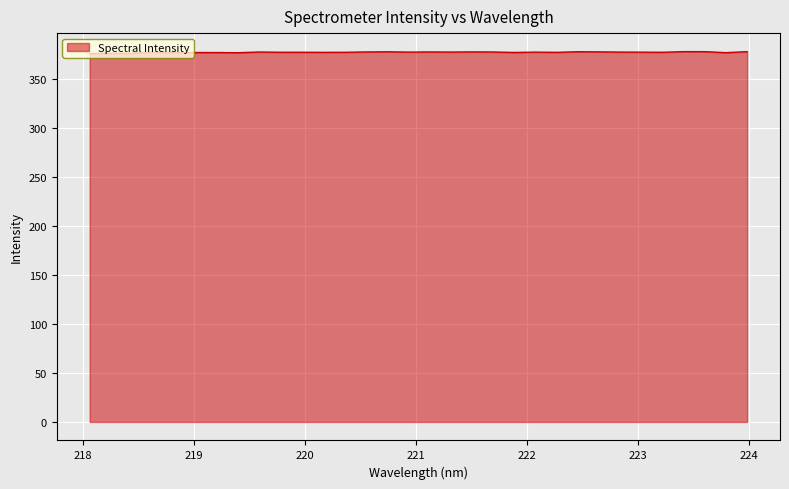

What is the maximum value shown in the chart?

378.4